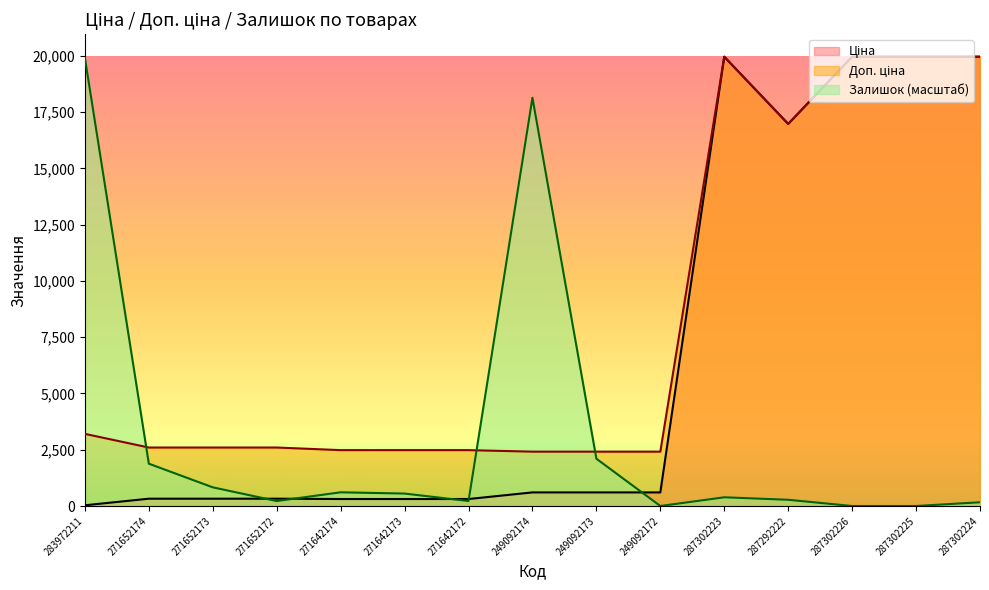

List the labels in order of Доп. ціна value, largest first.

287302223, 287302226, 287302225, 287302224, 287292222, 283972211, 271652174, 271652173, 271652172, 271642174, 271642173, 271642172, 249092174, 249092173, 249092172